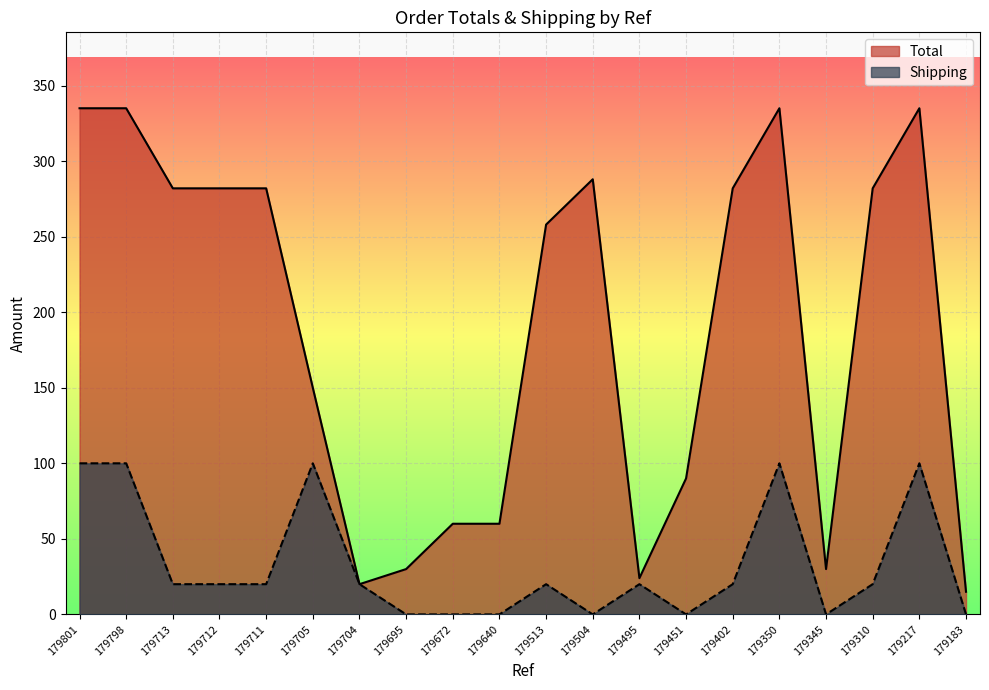

True or false: Total has more than 1 interior local peaks.

True